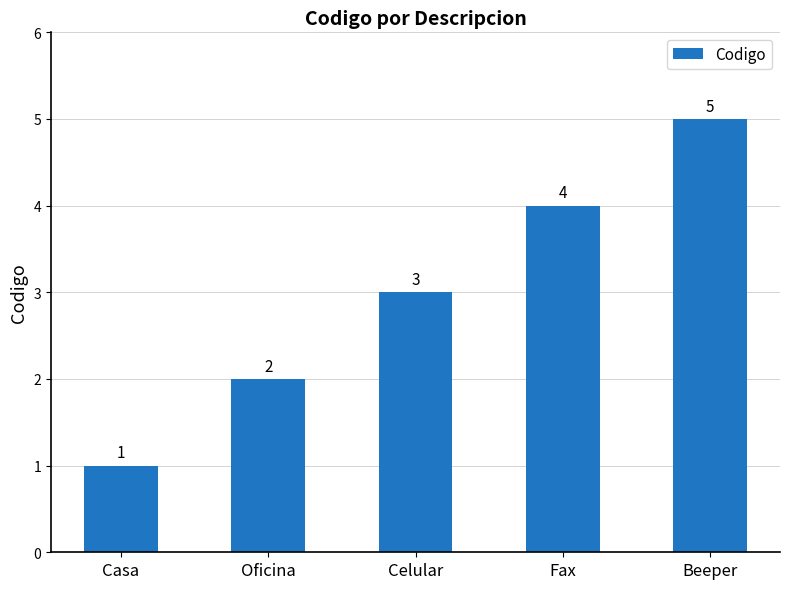

How many data points are less than 3?

2